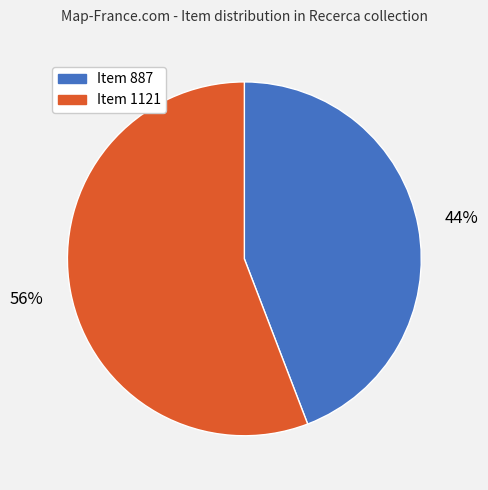

Rank the categories by value from lowest to highest.

Item 887, Item 1121